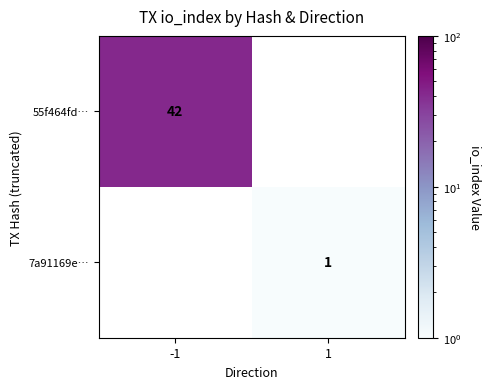

True or false: 7a91169e… has a value of 1 at 1.

True